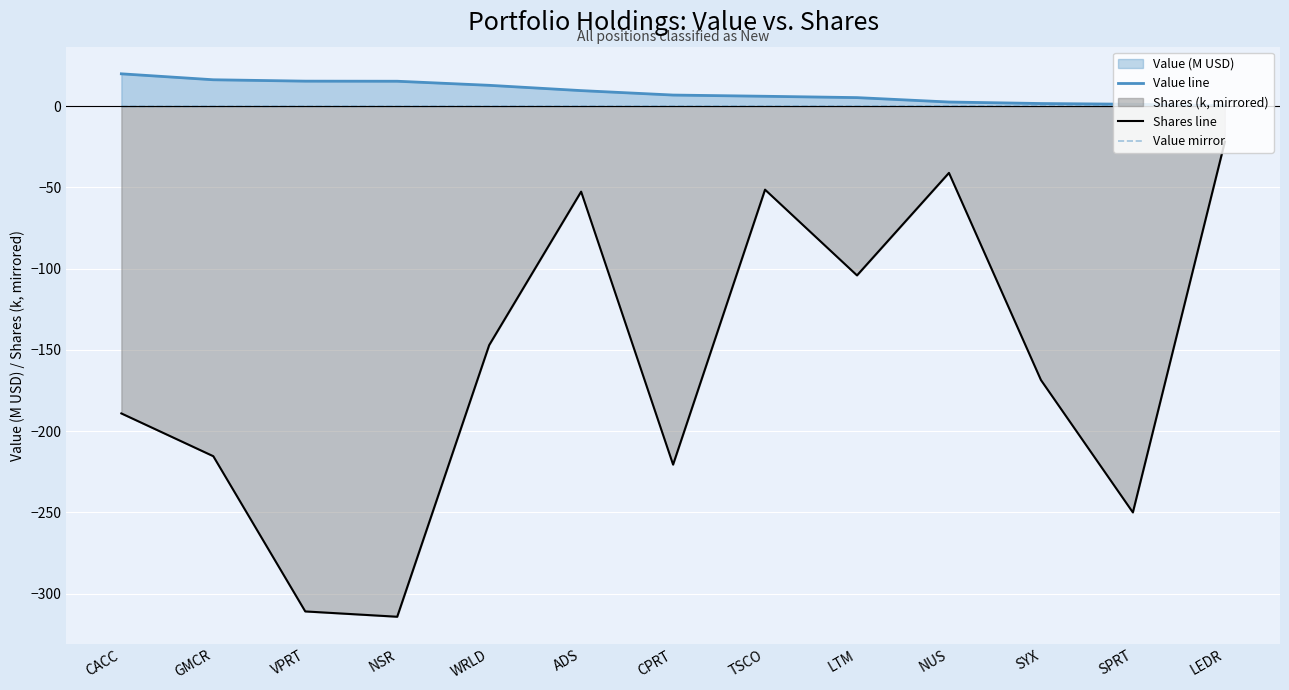

What is the average value of the Shares line series?

-160.5